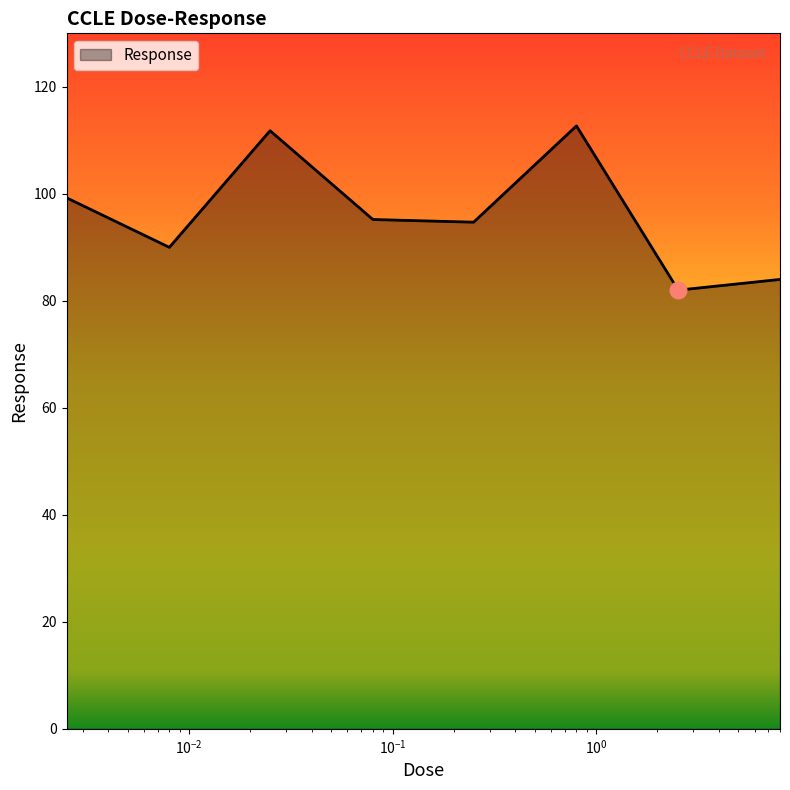

What is the difference between the second highest and minimum values?

29.8